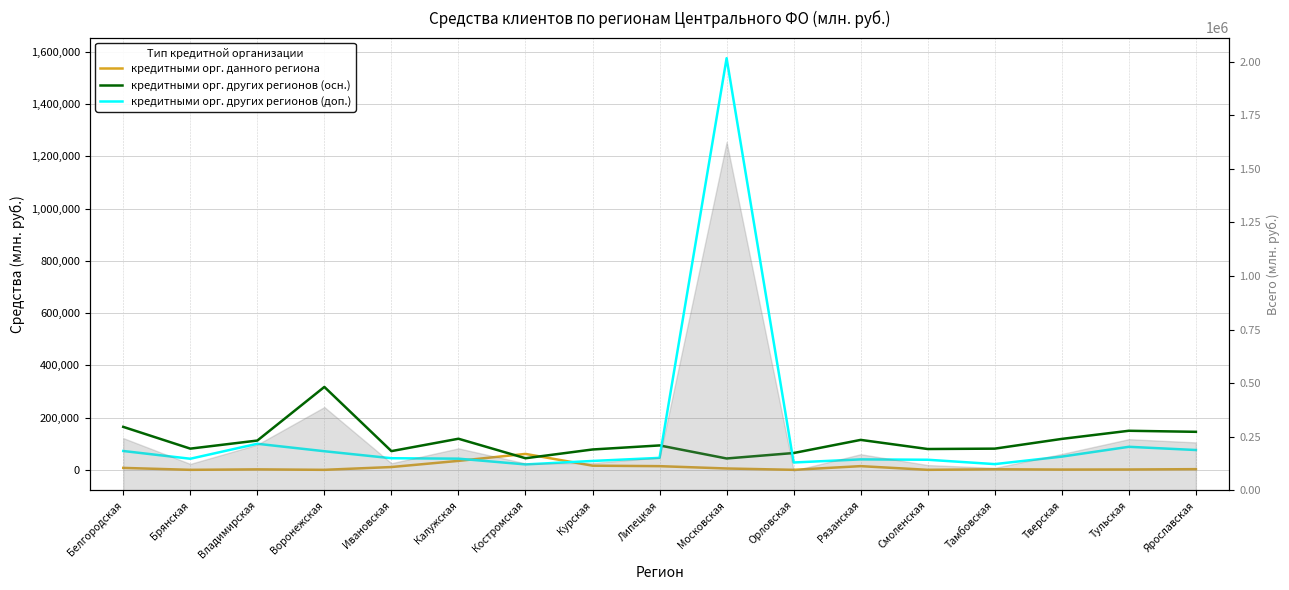

What is the sum of all кредитными орг. данного региона values?

170963